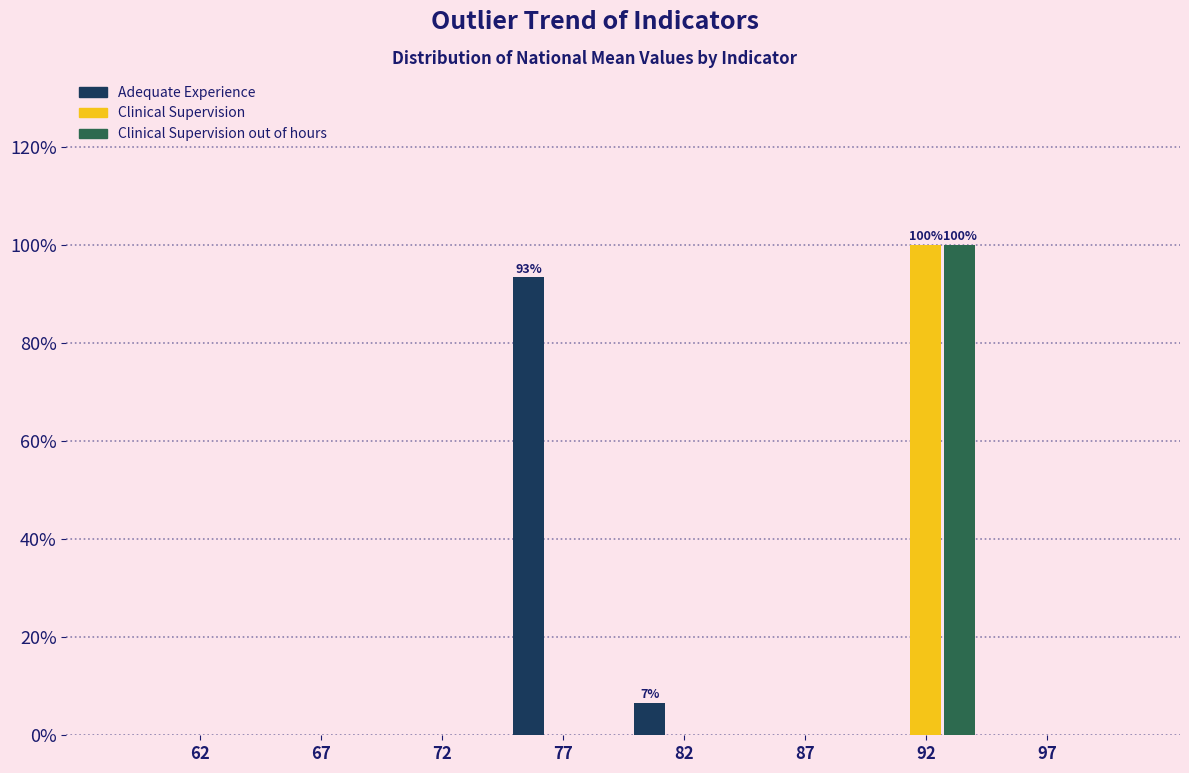

Reading left to right, extract all data points from this chart.

Adequate Experience: 62=0.0	67=0.0	72=0.0	77=93.3	82=6.7	87=0.0	92=0.0	97=0.0
Clinical Supervision: 62=0.0	67=0.0	72=0.0	77=0.0	82=0.0	87=0.0	92=100.0	97=0.0
Clinical Supervision out of hours: 62=0.0	67=0.0	72=0.0	77=0.0	82=0.0	87=0.0	92=100.0	97=0.0